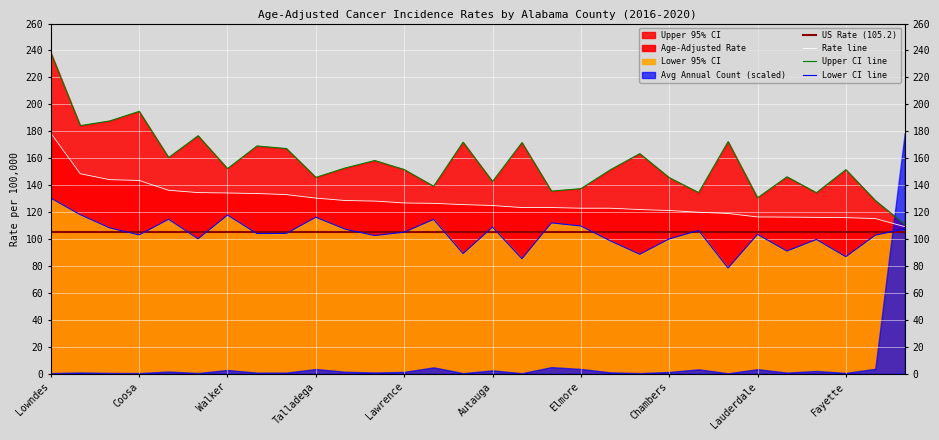

The Lower 95% CI series shows 51.1 at Bullock. True or false?

False